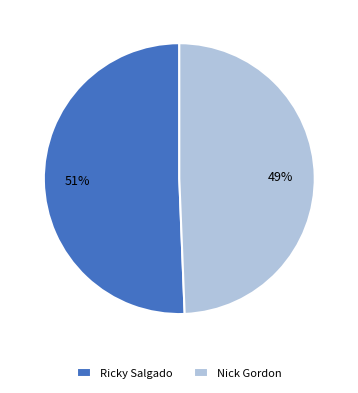

Rank the categories by value from highest to lowest.

Ricky Salgado, Nick Gordon